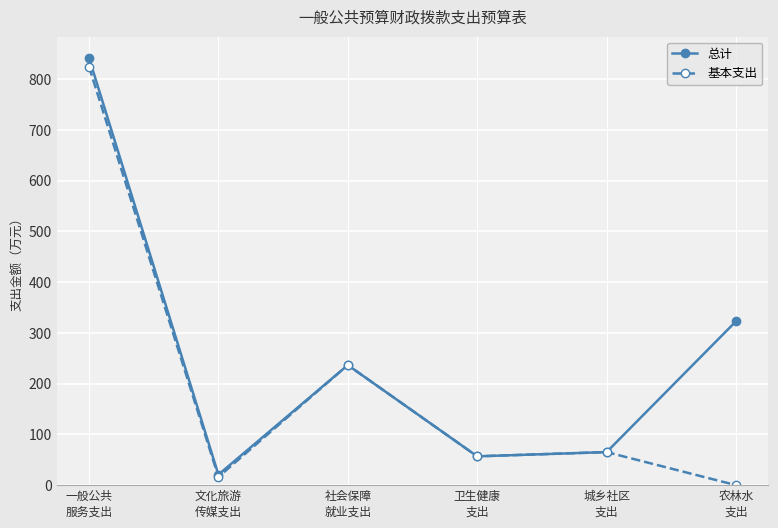

True or false: 基本支出 has more than 2 points higher than both neighbors.

False